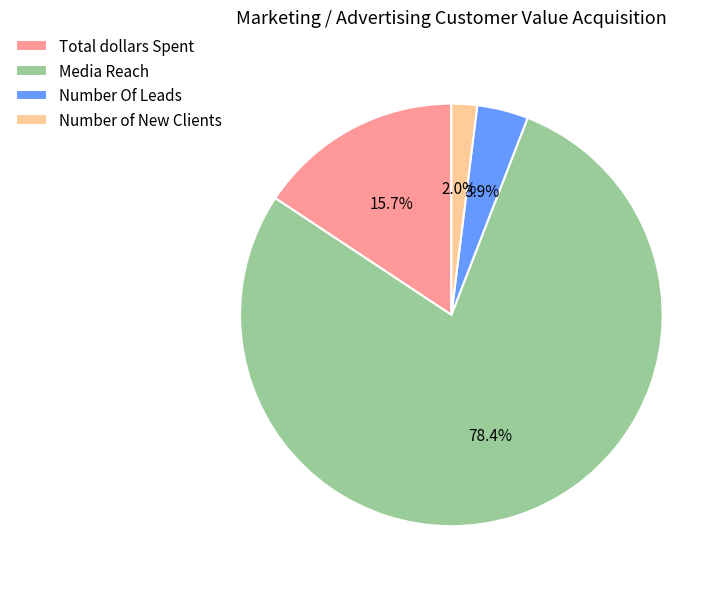

Is it true that Number Of Leads is 4% of the pie?

True